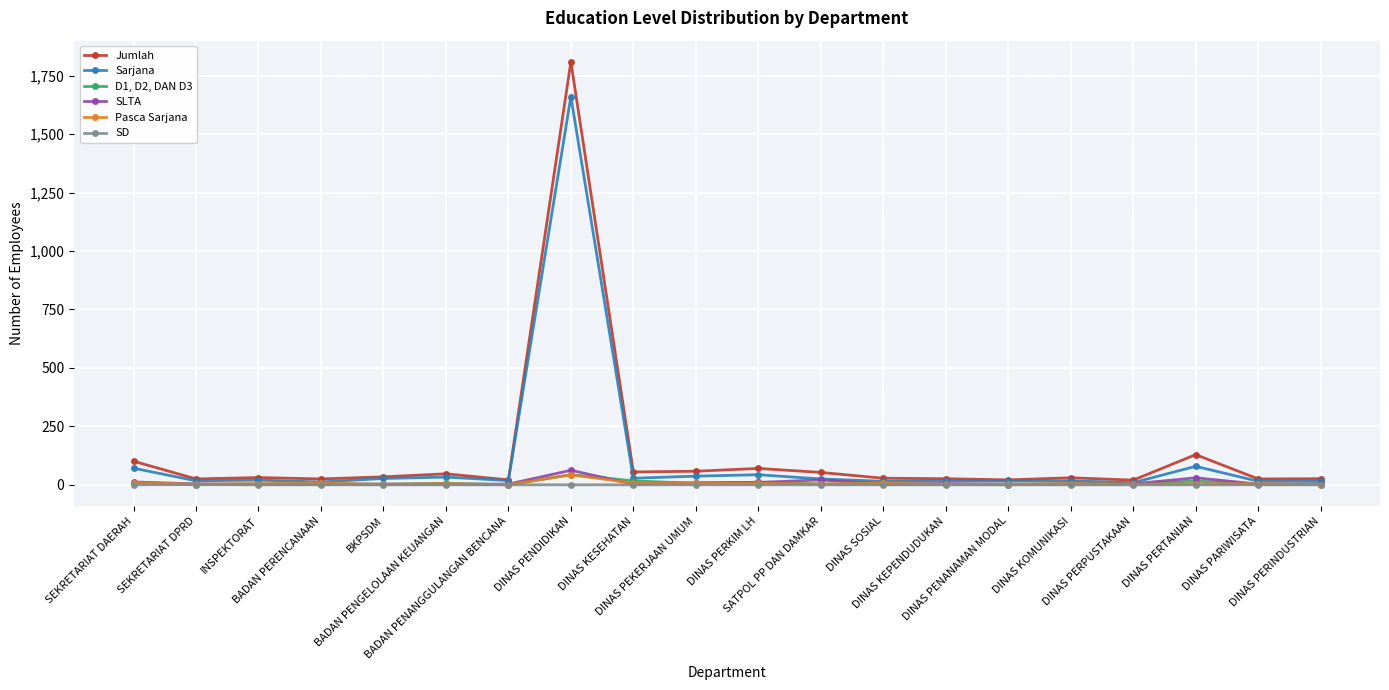

True or false: D1, D2, DAN D3 and Jumlah cross at least once.

False